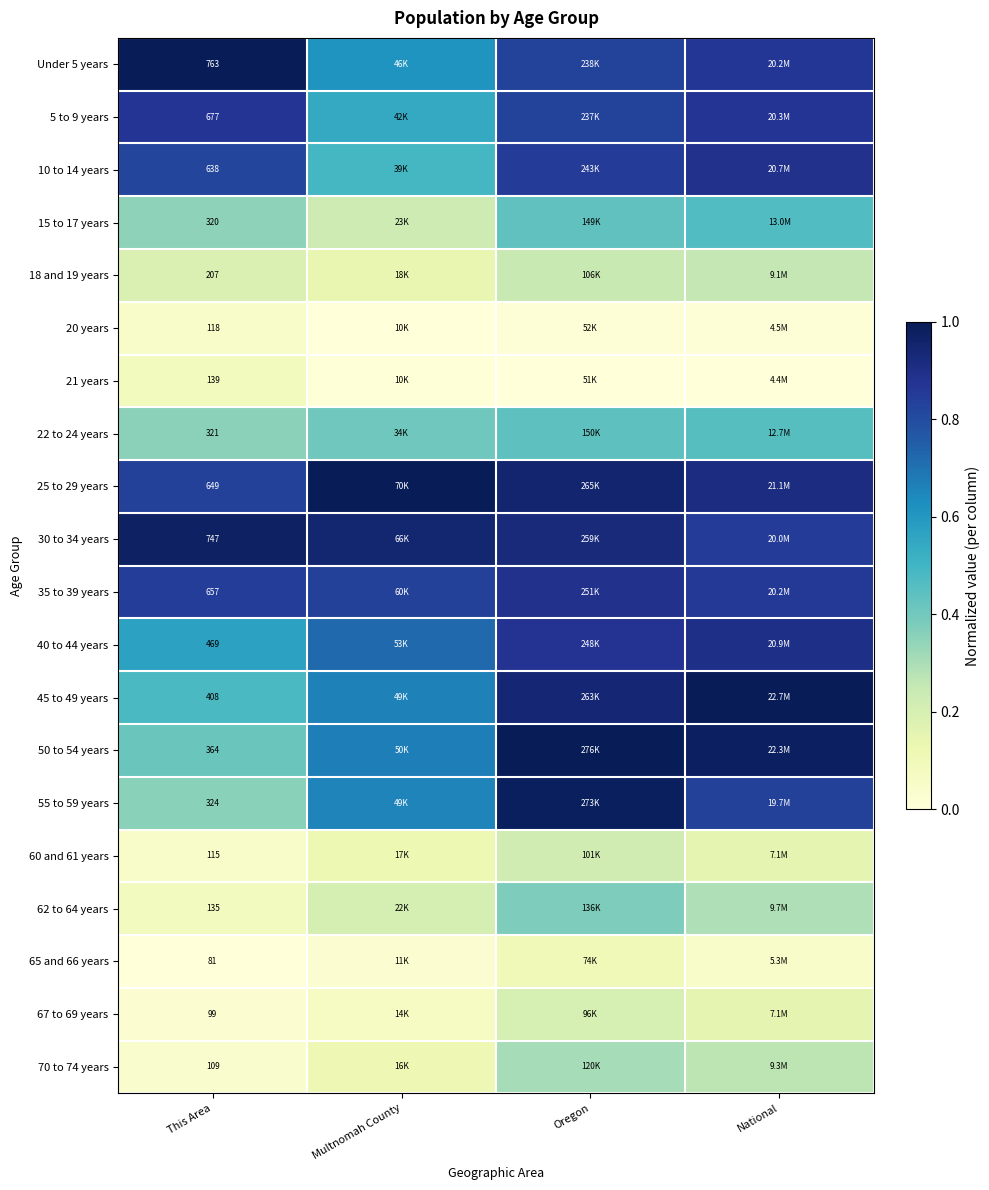

At how many categories does at least one series exceed 0?

4